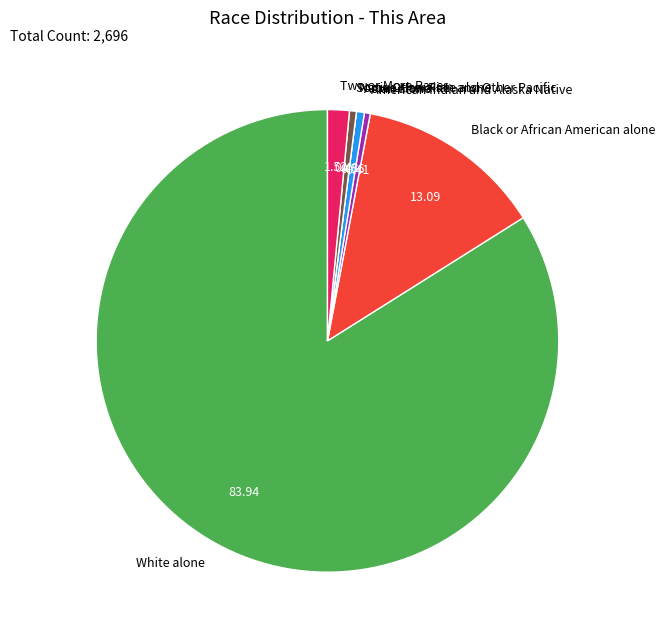

Which slice is the largest?

White alone